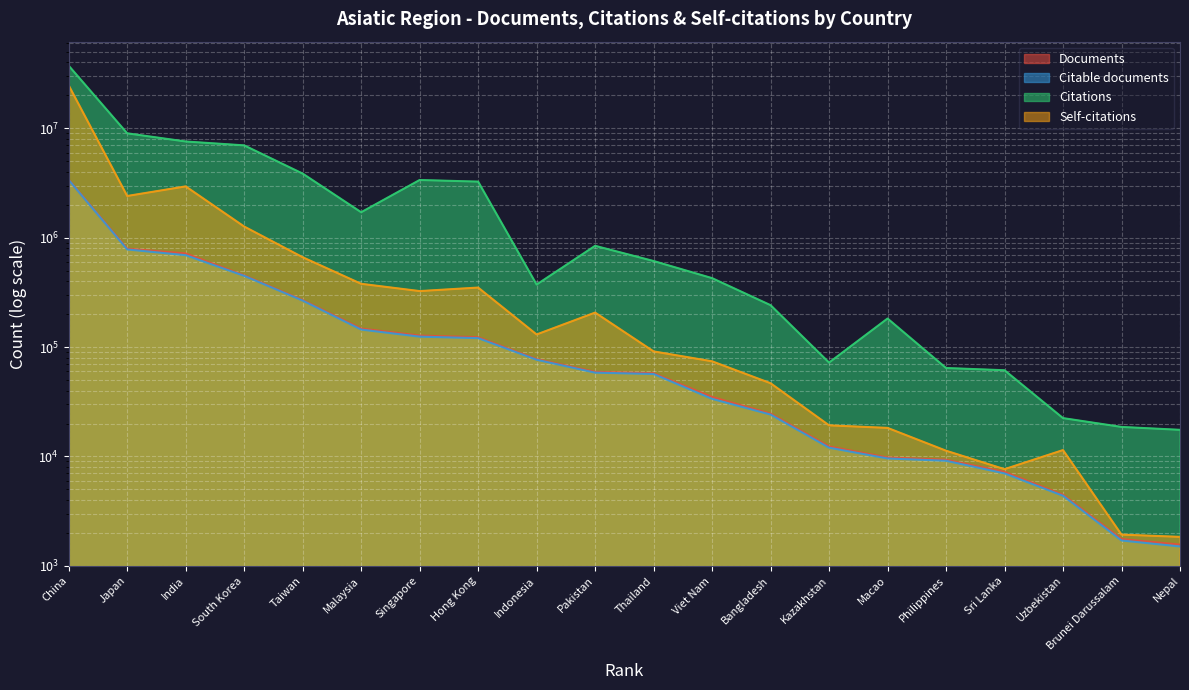

True or false: Citable documents has more than 0 interior local peaks.

False